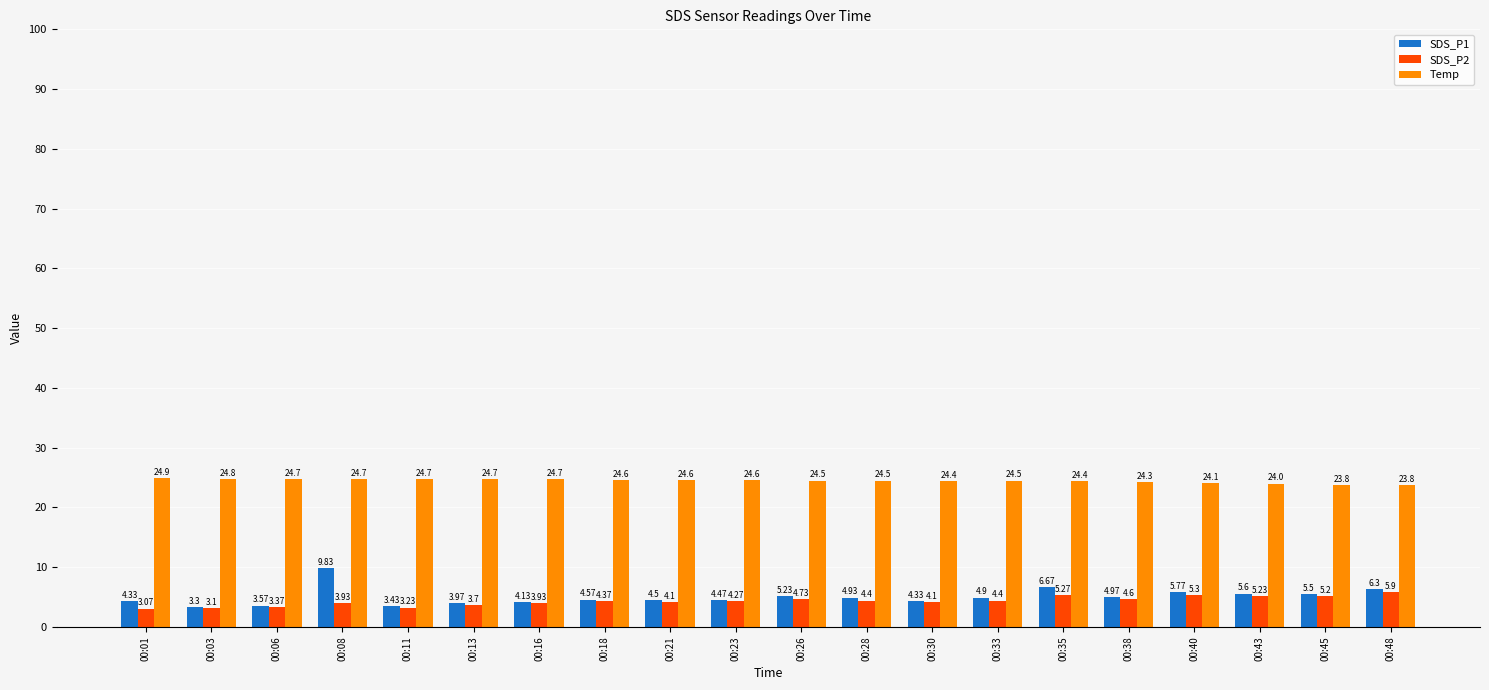

How many values in the SDS_P1 series are below 4?

4